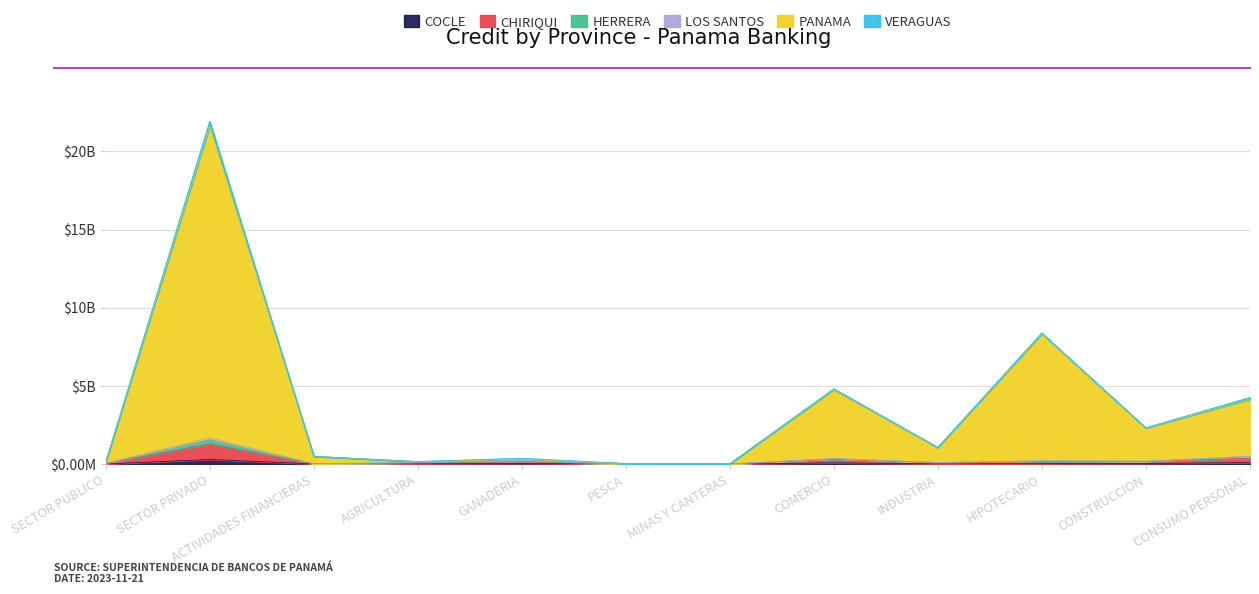

Which series has the largest total across all categories?

PANAMA